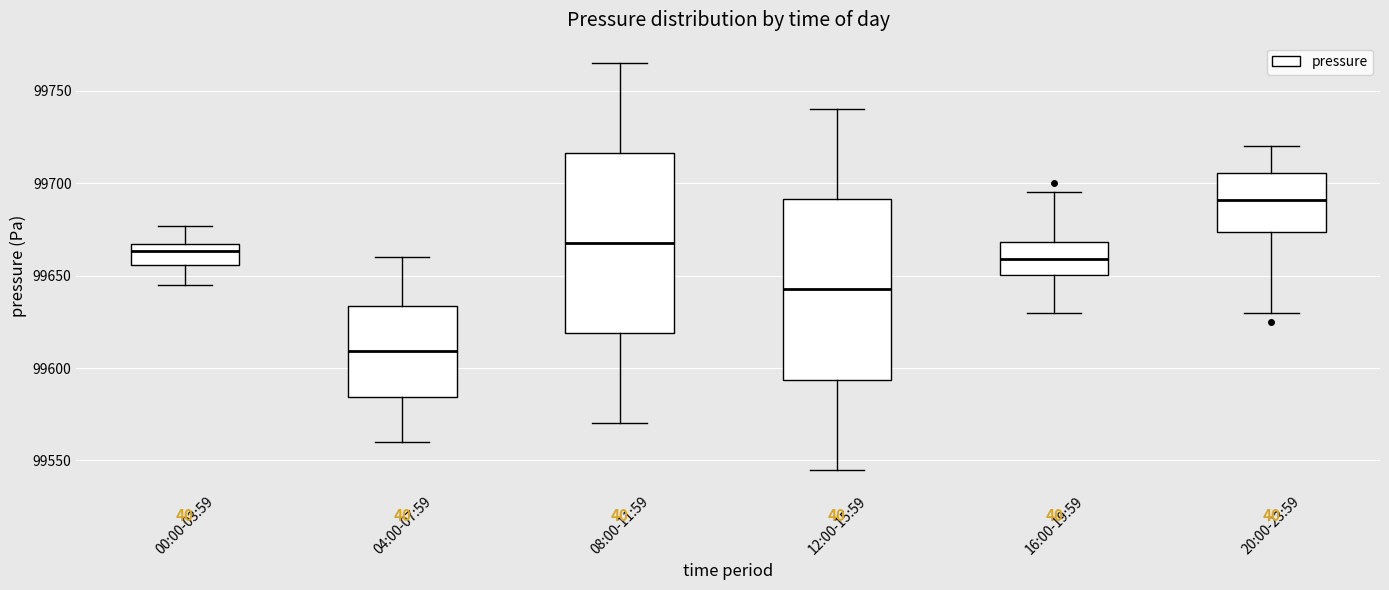

Where does the median line of the box for 12:00-15:59 sit on the y-axis? The values are not printed on the chart, so give them approximately, as read against the axis.

99645